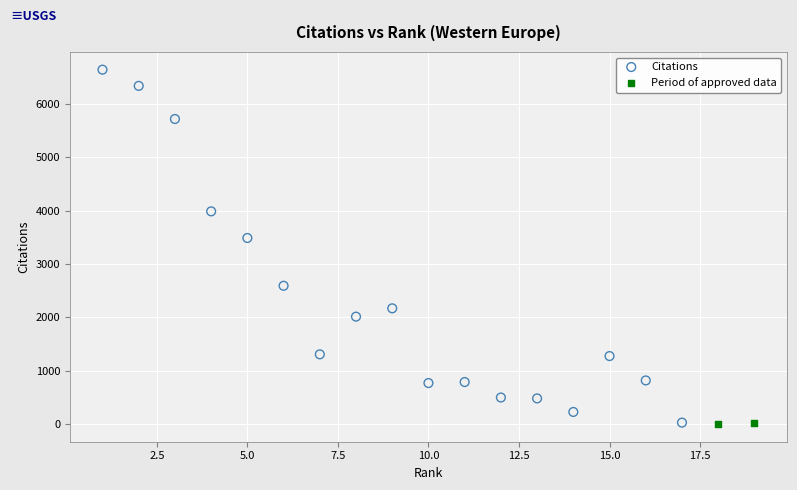

What are all the series names shown in the legend?

Citations, Period of approved data